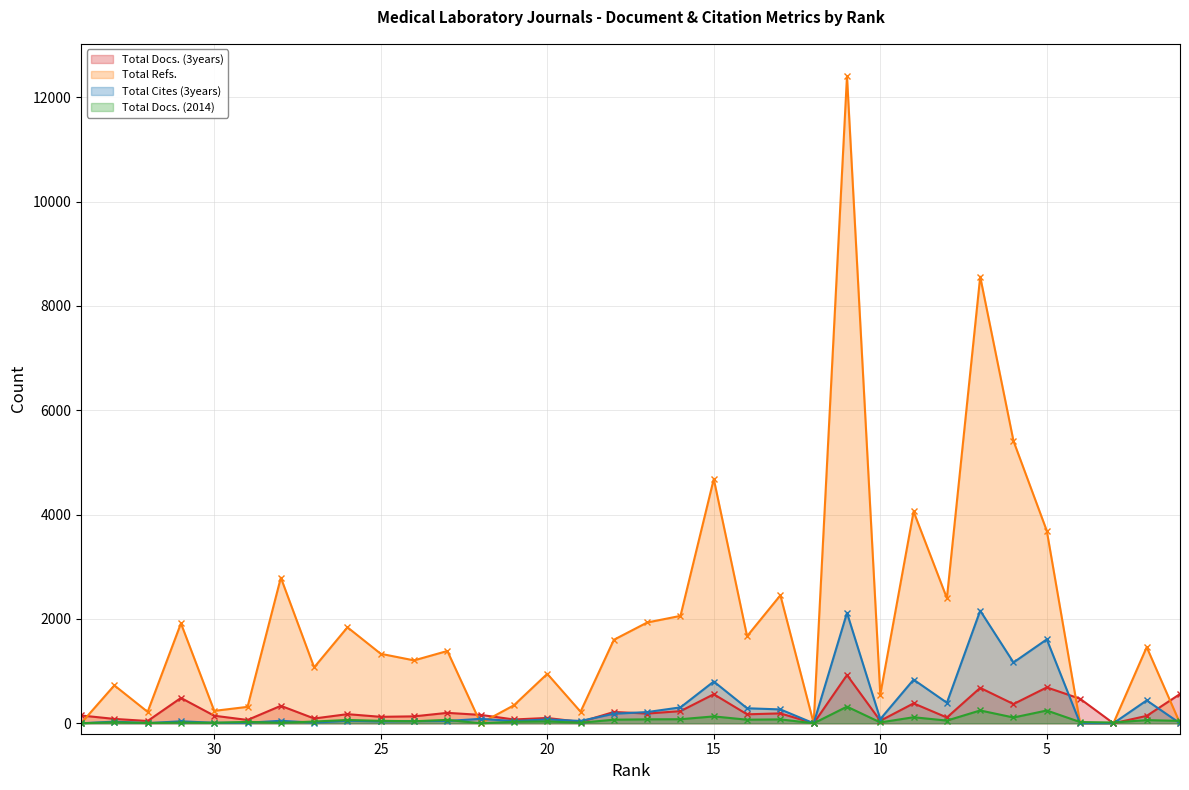

Reading left to right, what are all the values shown in this chart?

Total Docs. (3years): 34=150	33=84	32=44	31=486	30=145	29=64	28=335	27=92	26=175	25=124	24=133	23=200	22=161	21=73	20=102	19=26	18=217	17=187	16=233	15=557	14=172	13=190	12=0	11=925	10=48	9=382	8=111	7=679	6=369	5=688	4=470	3=0	2=142	1=561
Total Refs.: 34=0	33=727	32=219	31=1916	30=238	29=315	28=2792	27=1072	26=1840	25=1332	24=1206	23=1386	22=0	21=346	20=948	19=222	18=1601	17=1932	16=2059	15=4683	14=1670	13=2454	12=0	11=12404	10=549	9=4060	8=2399	7=8561	6=5411	5=3689	4=0	3=0	2=1460	1=0
Total Cites (3years): 34=0	33=32	32=4	31=38	30=10	29=11	28=48	27=12	26=50	25=36	24=42	23=45	22=85	21=43	20=74	19=45	18=183	17=215	16=305	15=801	14=288	13=266	12=0	11=2117	10=80	9=837	8=394	7=2159	6=1166	5=1609	4=0	3=0	2=439	1=0
Total Docs. (2014): 34=1	33=19	32=6	31=13	30=10	29=26	28=9	27=34	26=63	25=47	24=39	23=65	22=0	21=29	20=36	19=10	18=69	17=76	16=78	15=132	14=69	13=75	12=0	11=319	10=17	9=116	8=52	7=246	6=111	5=245	4=24	3=15	2=61	1=46